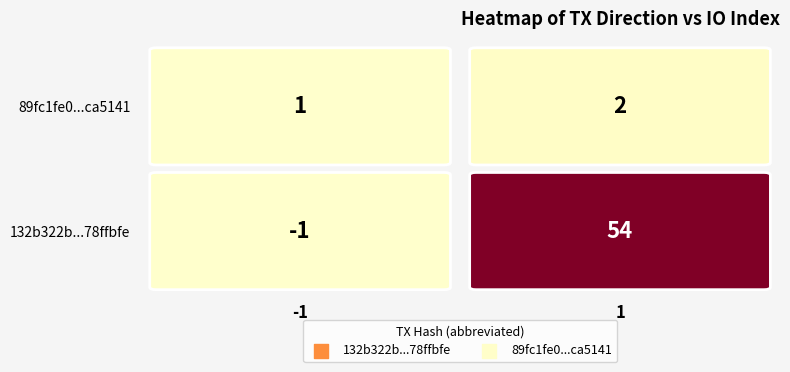

Between 0 and 1, which is larger?

1